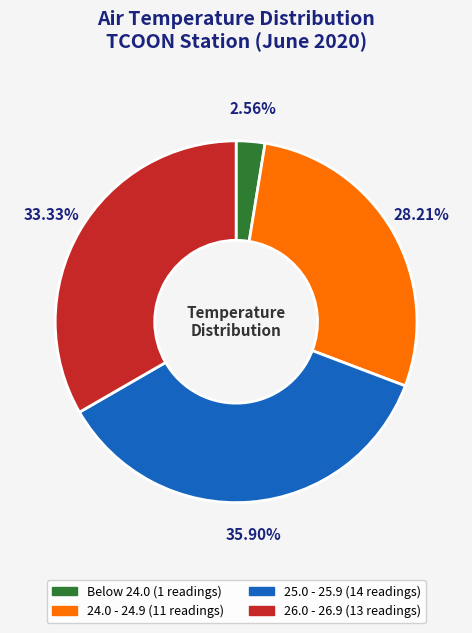

How many slices are in this pie chart?

4